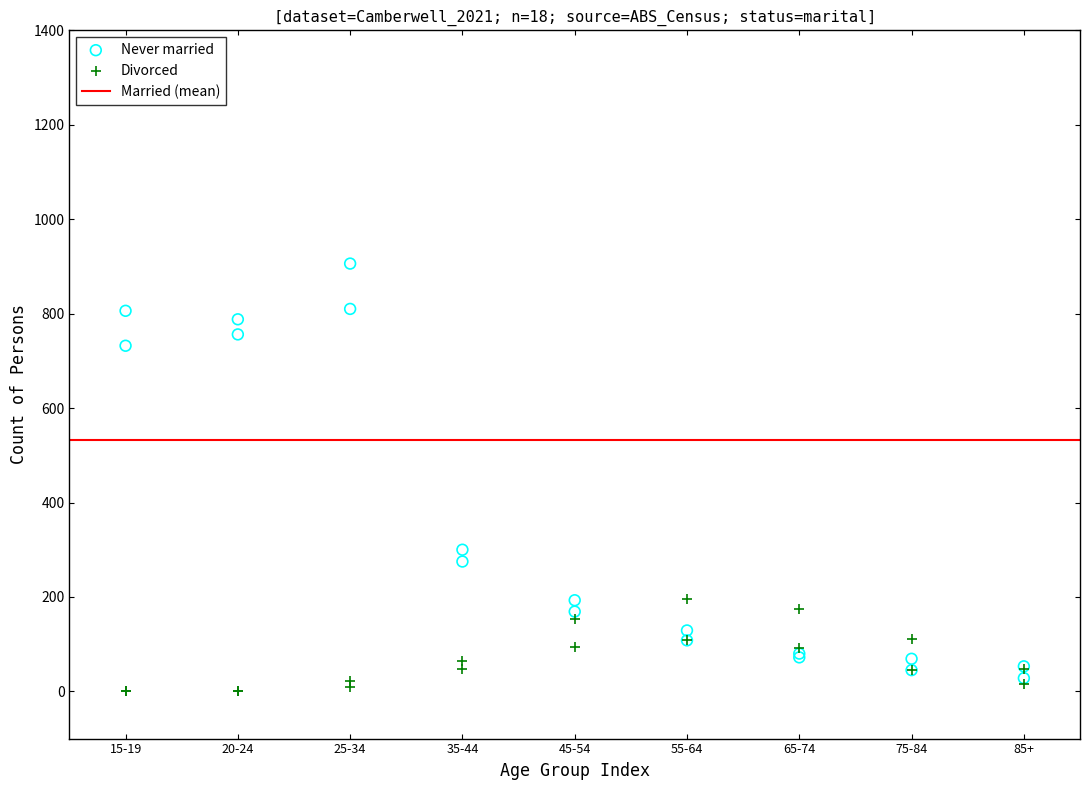

In the Never married series, what Y value is closest to 467?

300